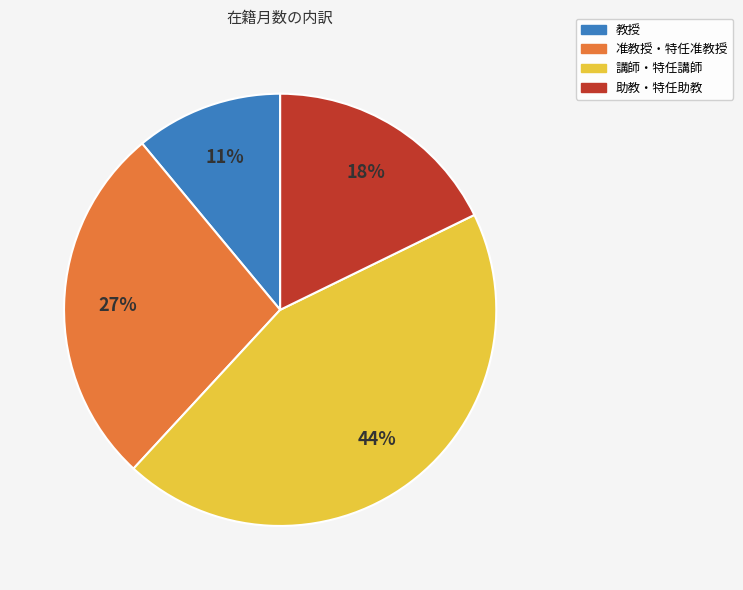

How many segments does this pie chart have?

4